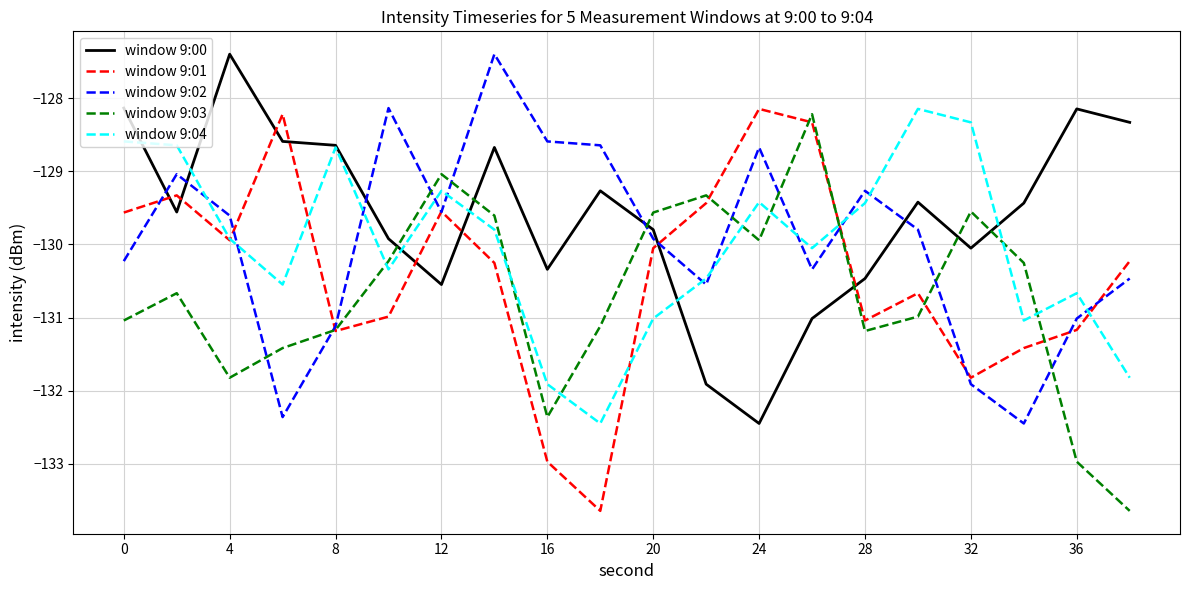

True or false: window 9:04 has more than 0 interior local peaks.

True